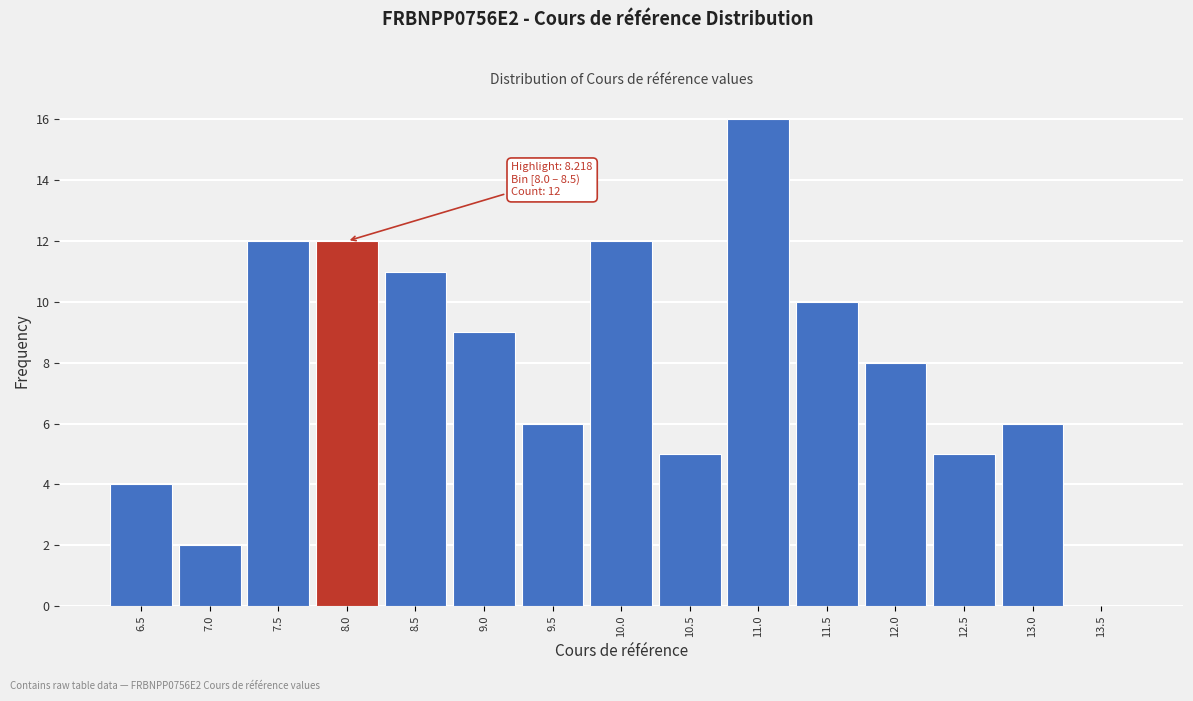

Reading left to right, extract all data points from this chart.

6.5=4	7.0=2	7.5=12	8.0=12	8.5=11	9.0=9	9.5=6	10.0=12	10.5=5	11.0=16	11.5=10	12.0=8	12.5=5	13.0=6	13.5=0